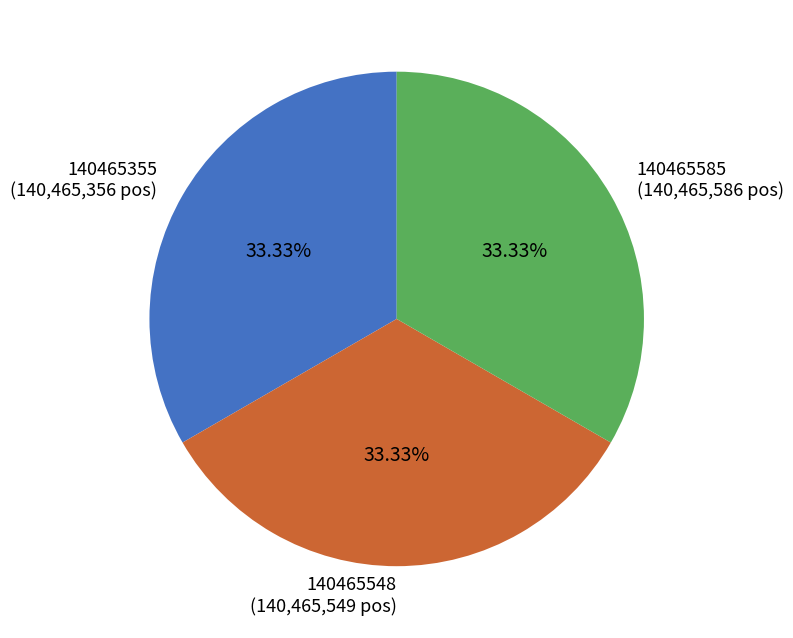

To the nearest percent, what percentage of the pie is 140465355?

33%